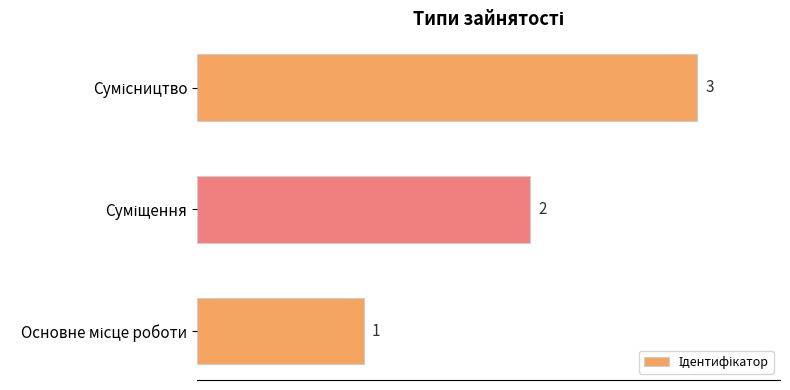

What is the maximum value shown in the chart?

3